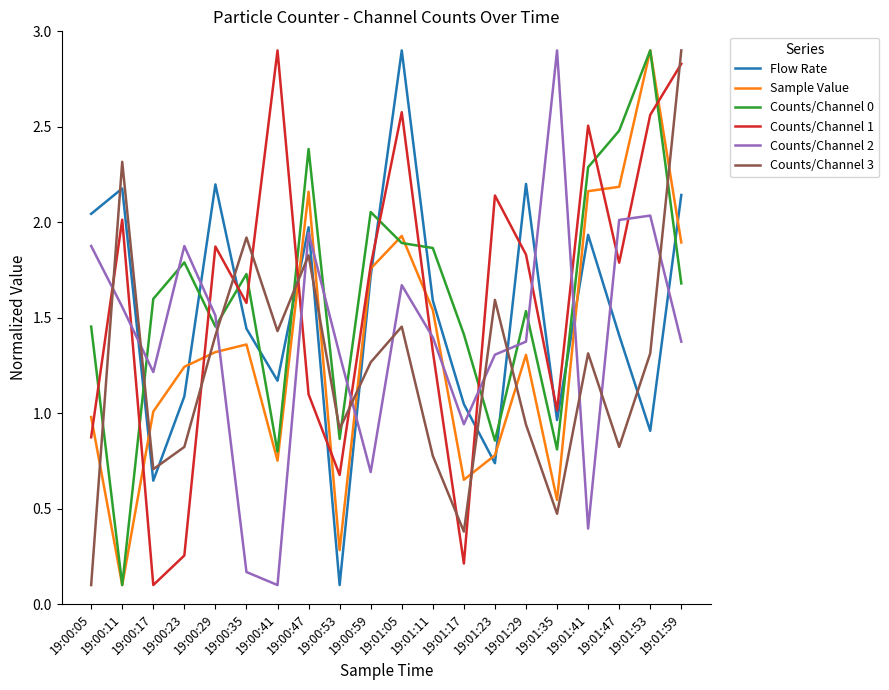

At 19:01:29, list the series in order from largest to smallest.

Flow Rate, Counts/Channel 1, Counts/Channel 0, Counts/Channel 2, Sample Value, Counts/Channel 3